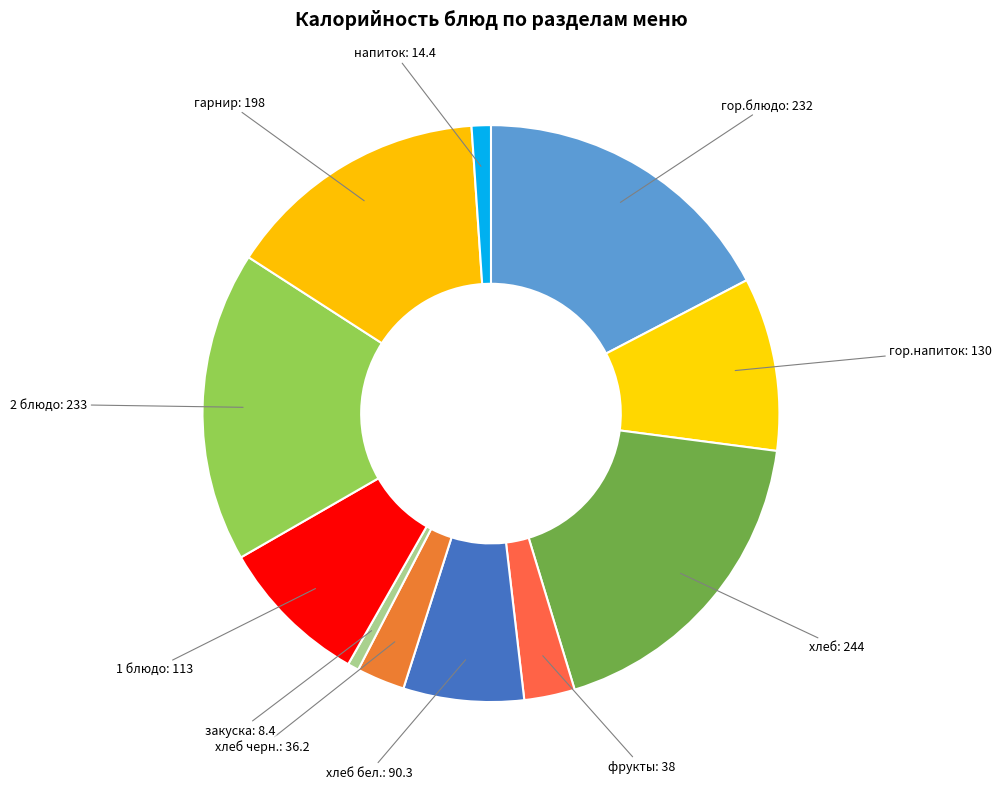

Is it true that 2 блюдо is 29% of the pie?

False